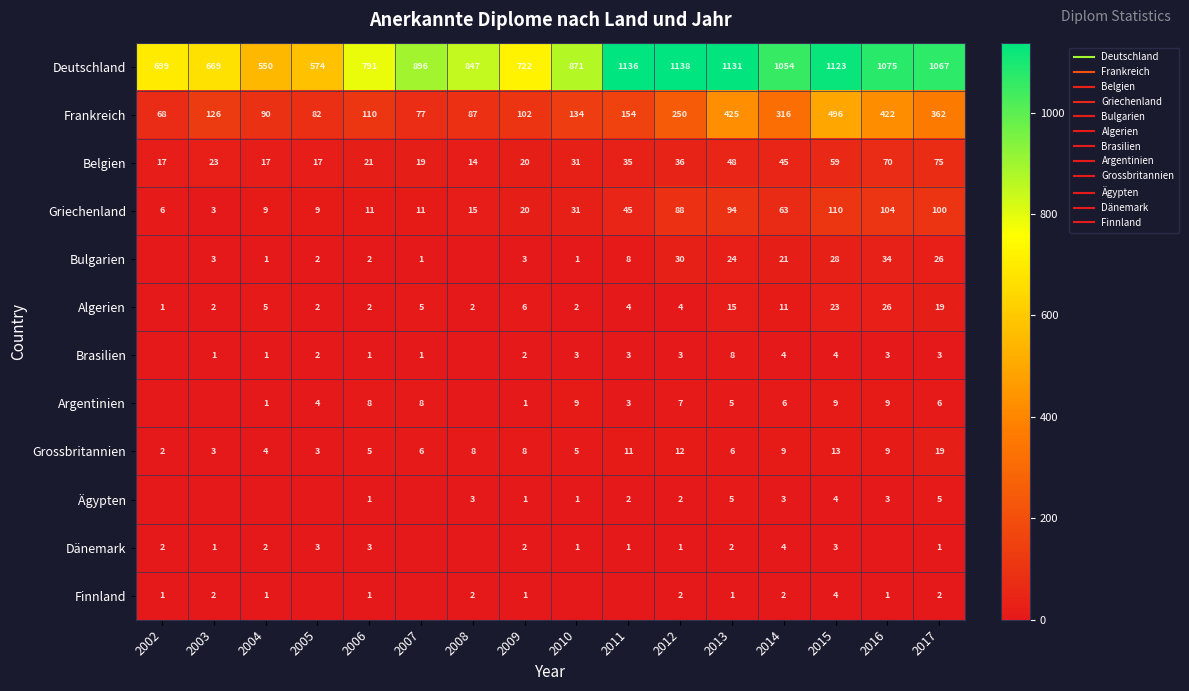

Which has a higher value, 2007 or 2006?

2007